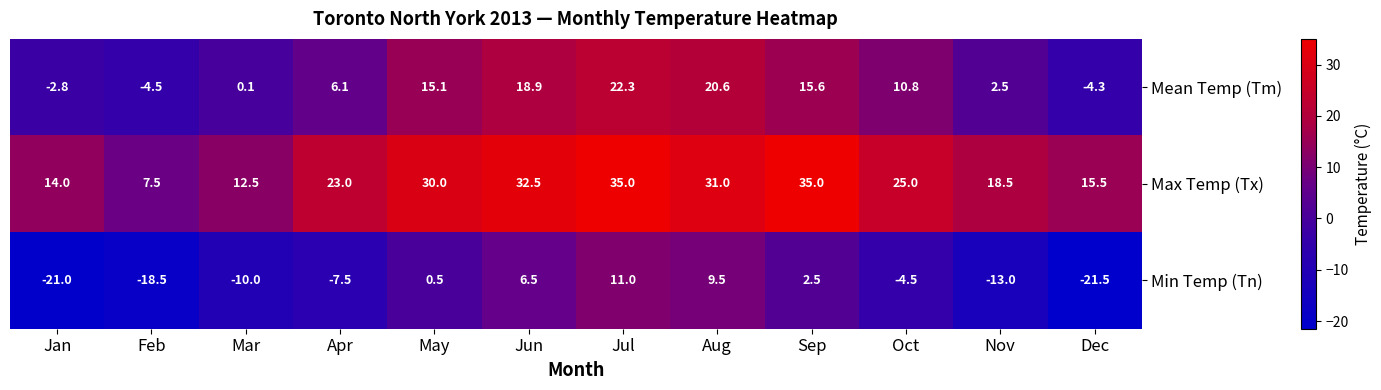

What is the sum of the Mean Temp (Tm) values at Jul and Jan?

19.5